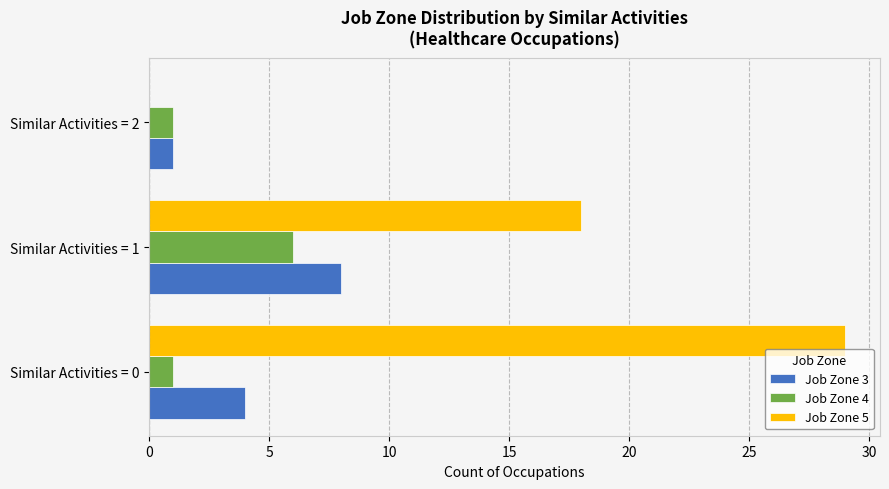

The Job Zone 5 series shows 18 at Similar Activities = 1. True or false?

True